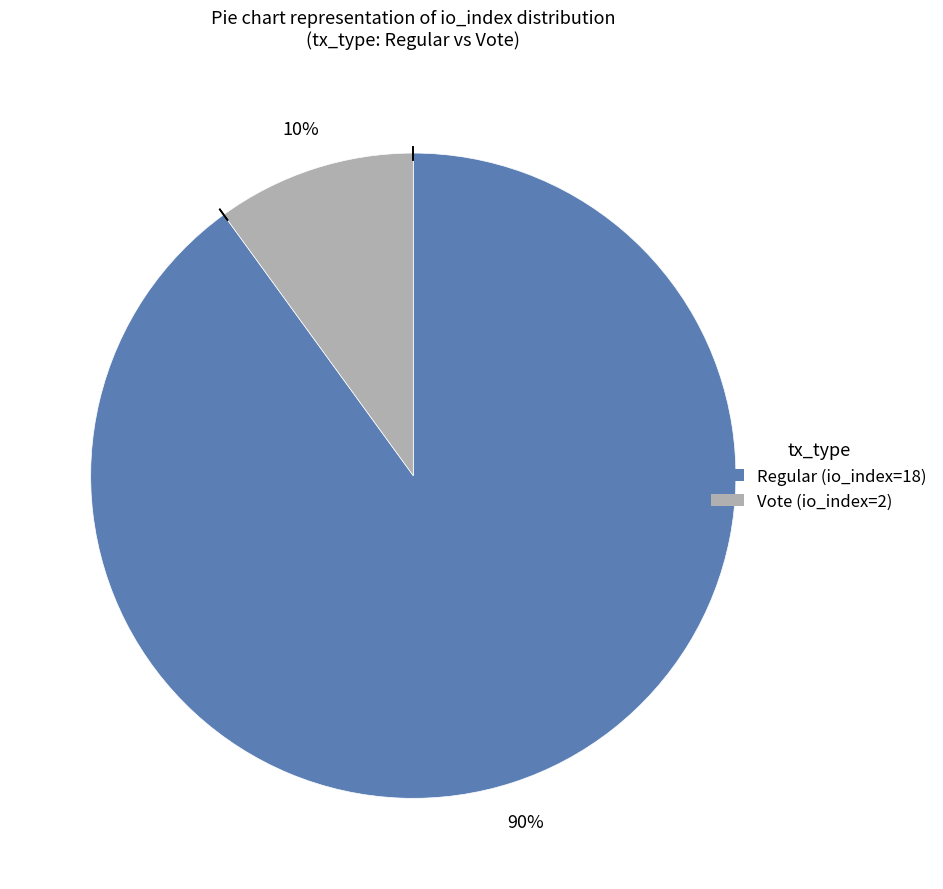

To the nearest percent, what percentage of the pie is Vote (io_index=2)?

10%